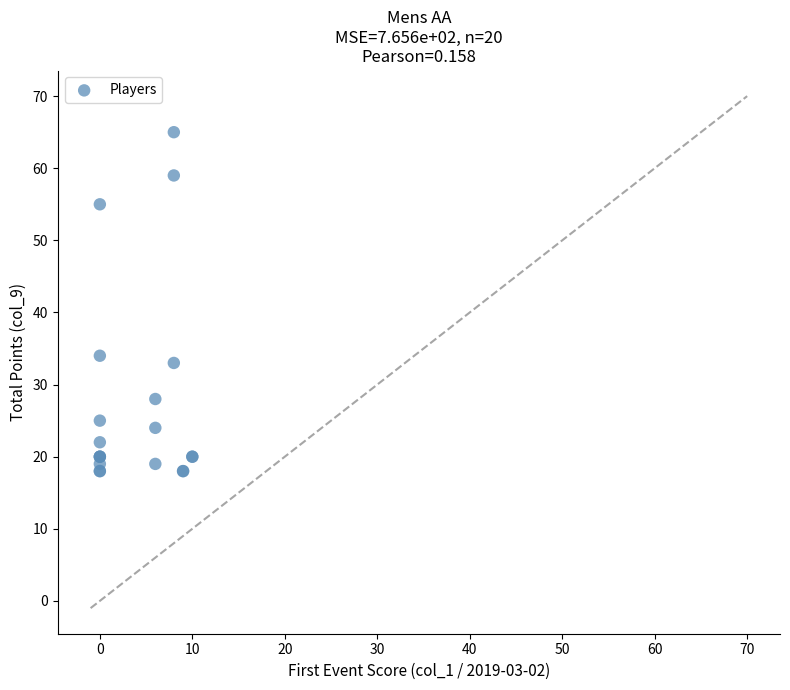

What Y value in the scatter plot is closest to 41?

34